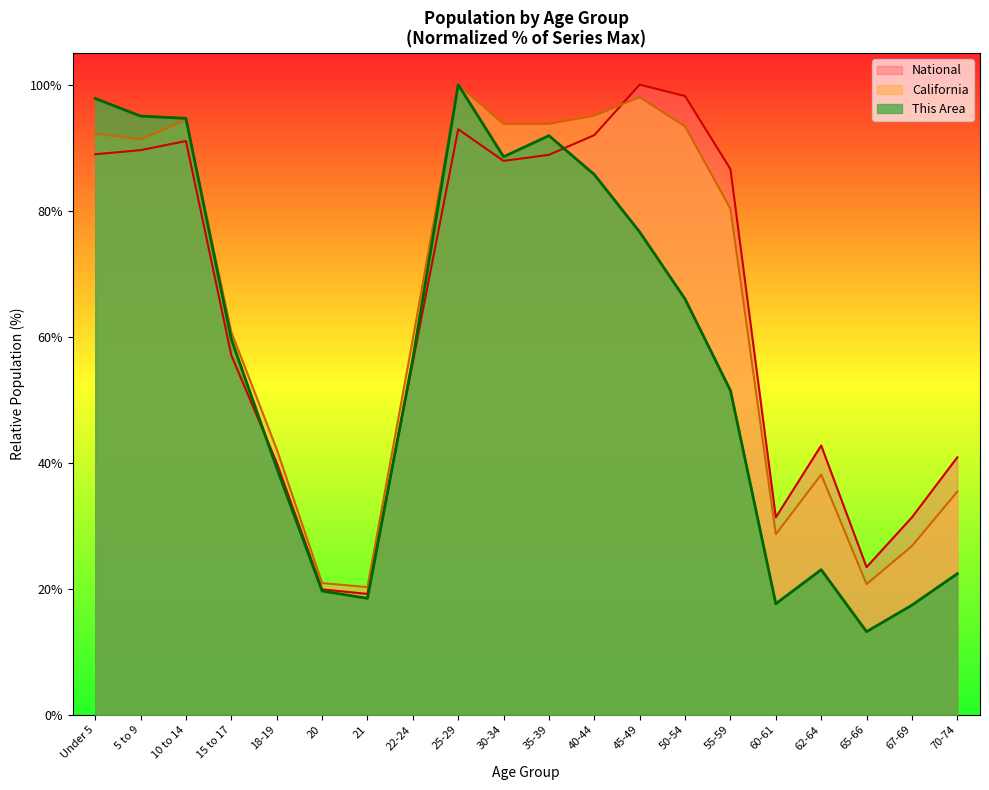

At which category is the sum across all series the highest?

25-29